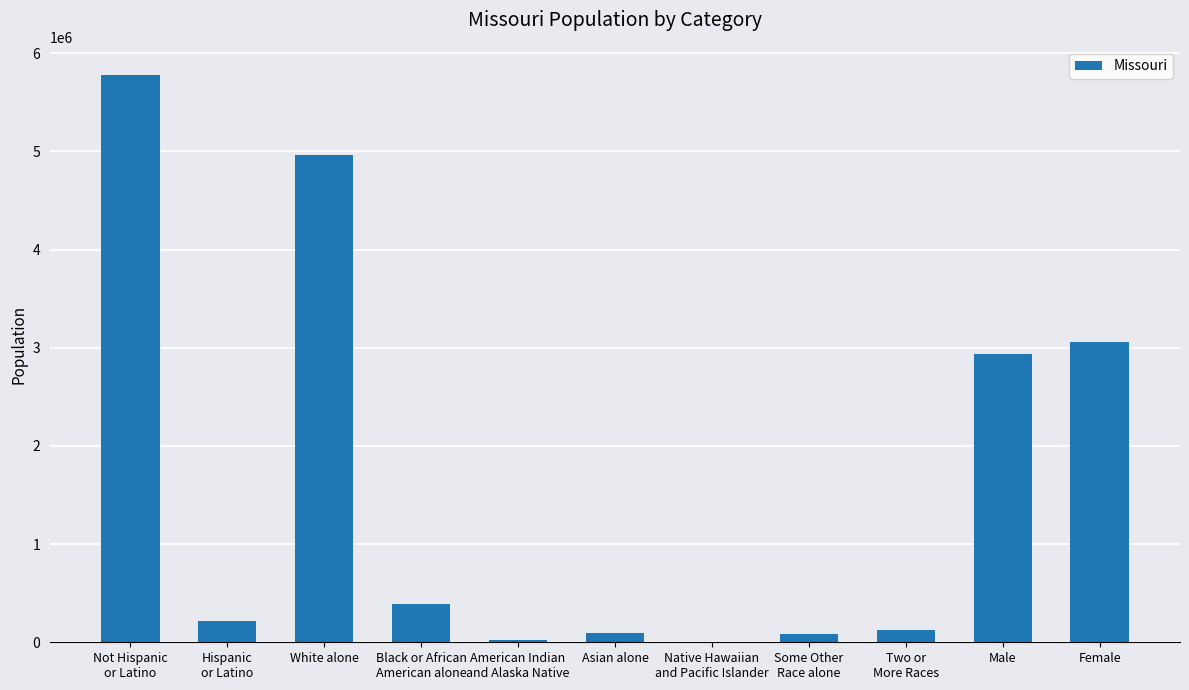

Where is the data nearest to the value 2891359?

Male